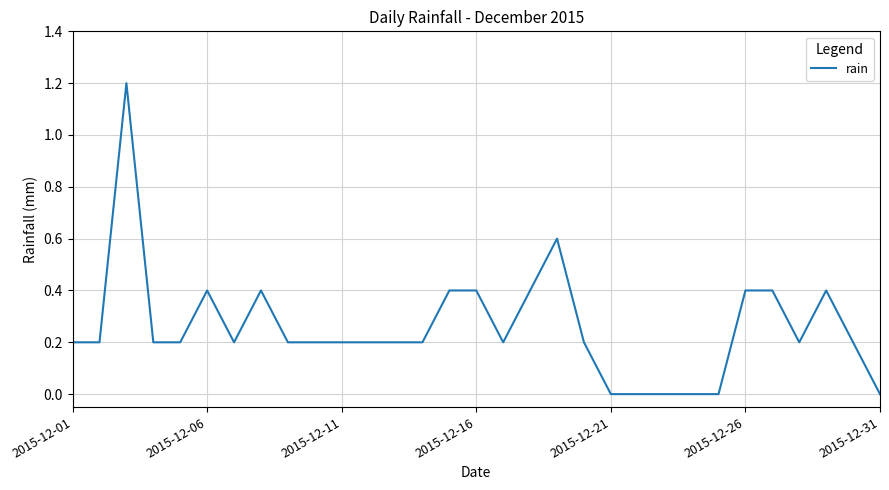

What is the difference between the maximum and minimum values?

1.2